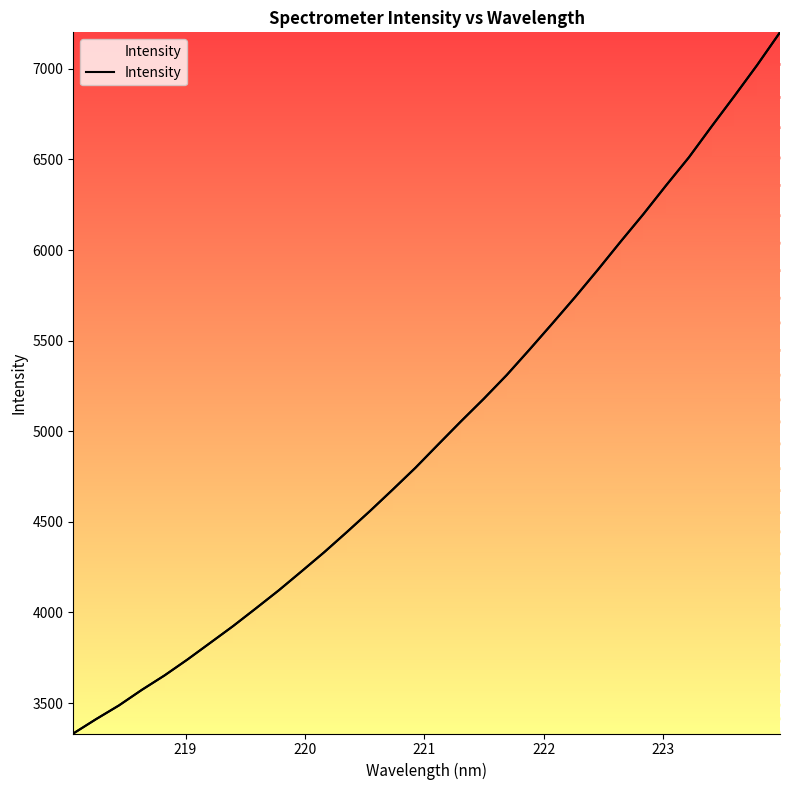

What is the sum of all values?

160156.4